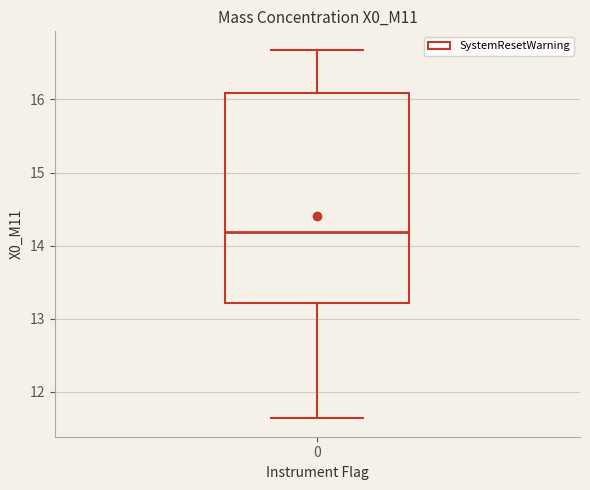

Where is the lower edge of the box at x = 0 on the y-axis? The values are not printed on the chart, so give them approximately, as read against the axis.

13.2